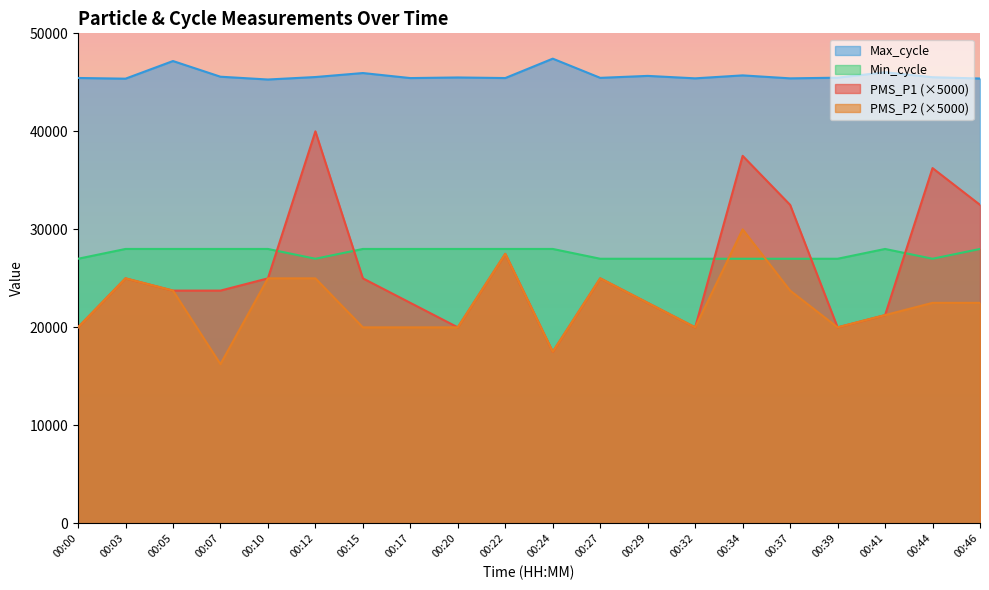

What is the sum of all PMS_P2 values?

447500